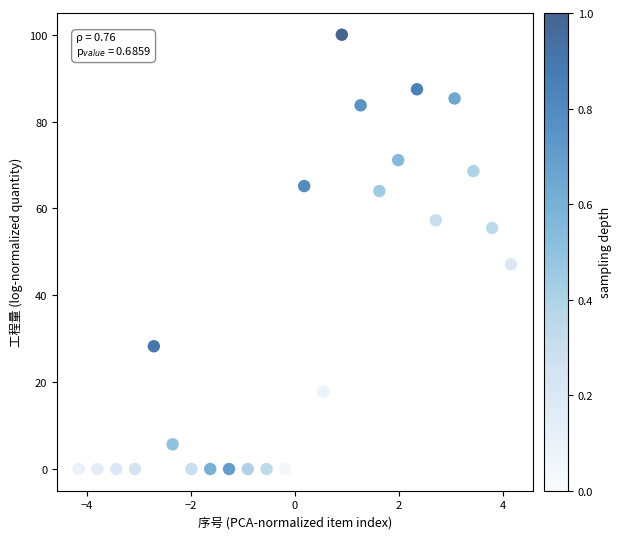

What Y value in the scatter plot is closest to 50?

47.1